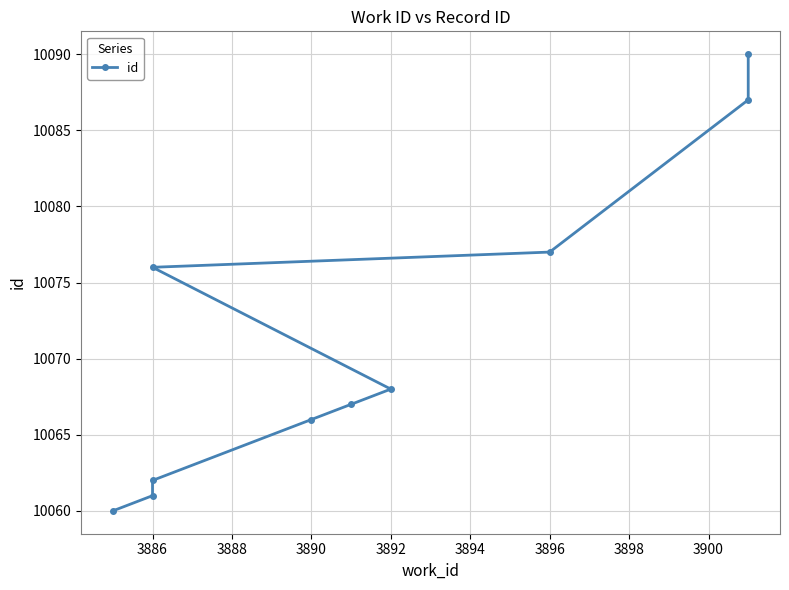

What is the difference between the maximum and minimum values?

30